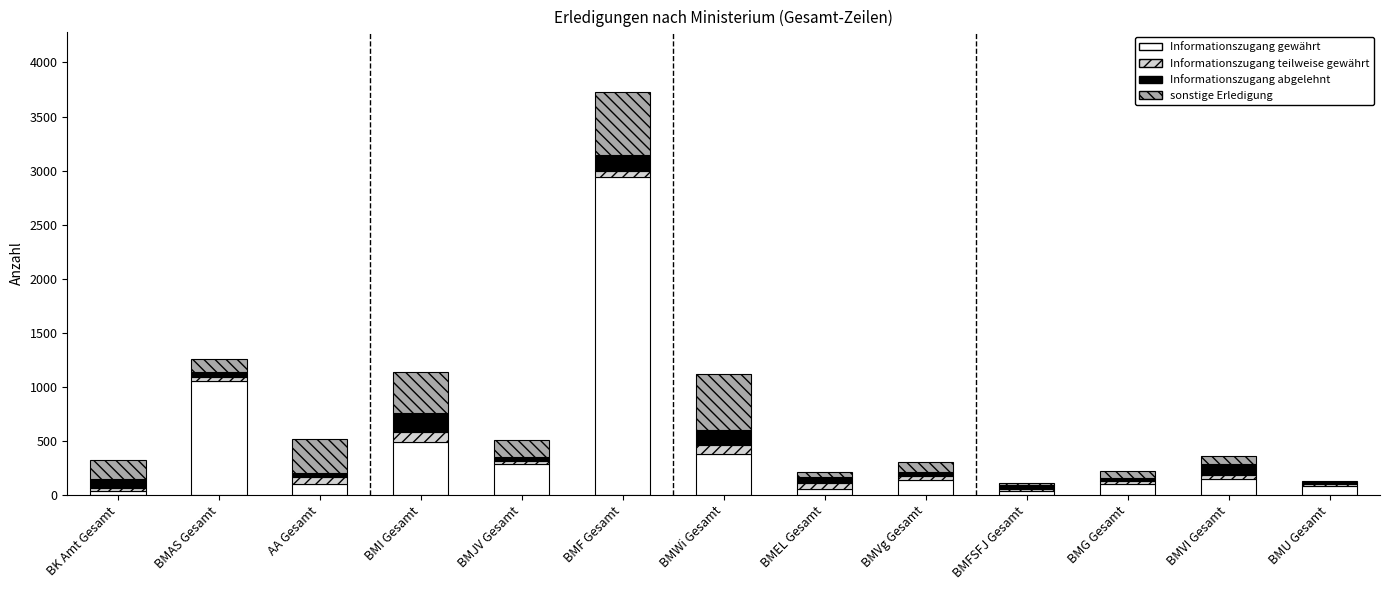

The Informationszugang gewährt series shows 59 at BMEL Gesamt. True or false?

True